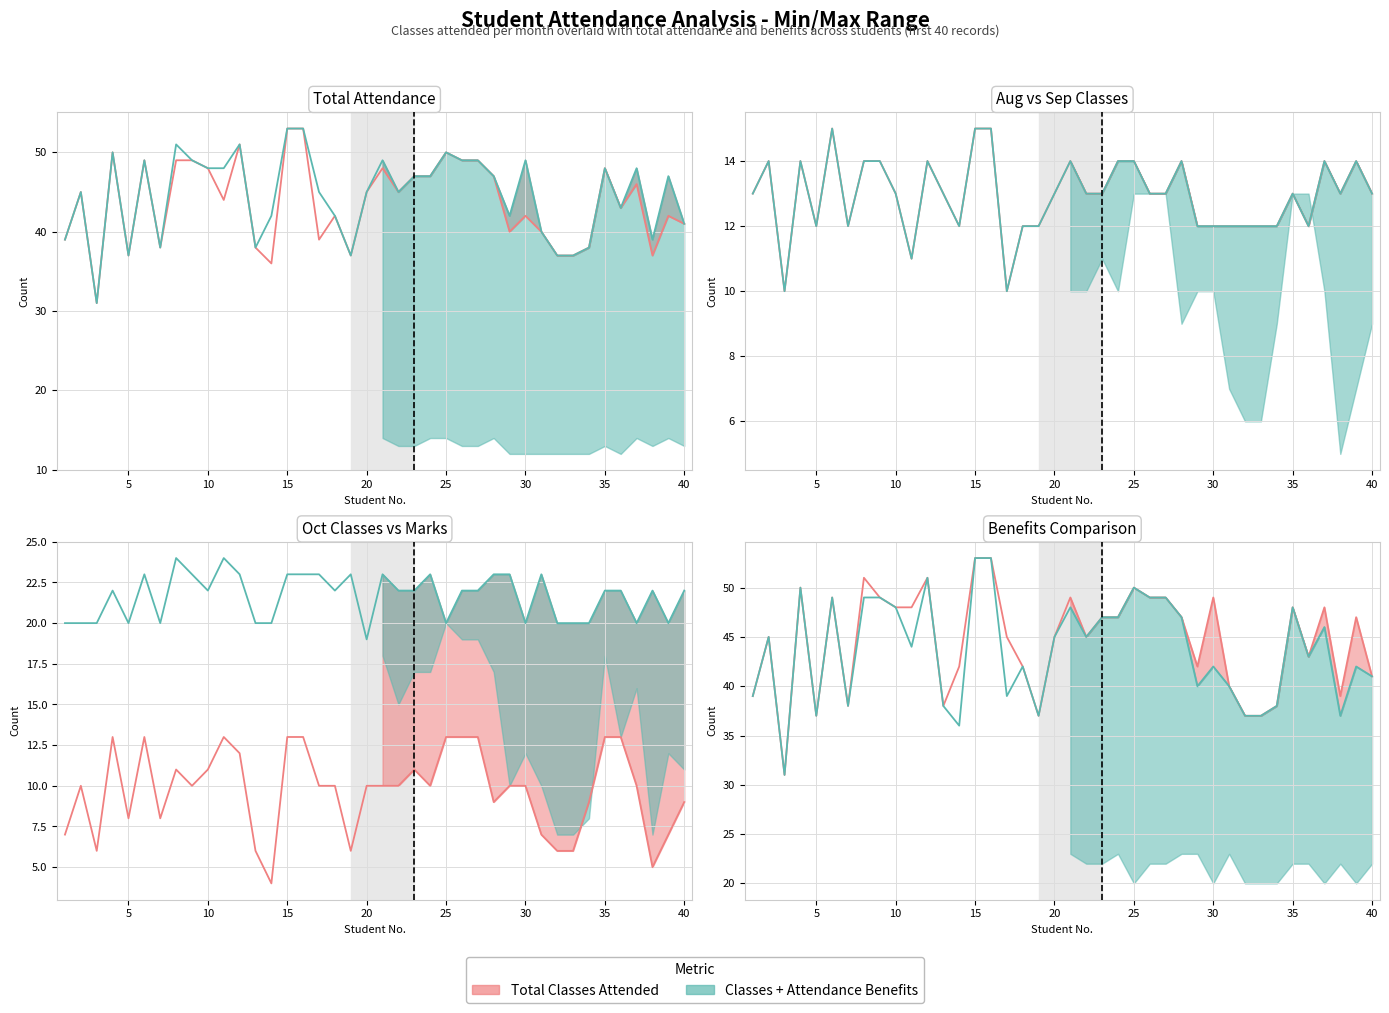

Is the value of Aug  Th ClassesAttended at 8 greater than the value of Oct  Th ClassesAttended at 12?

Yes